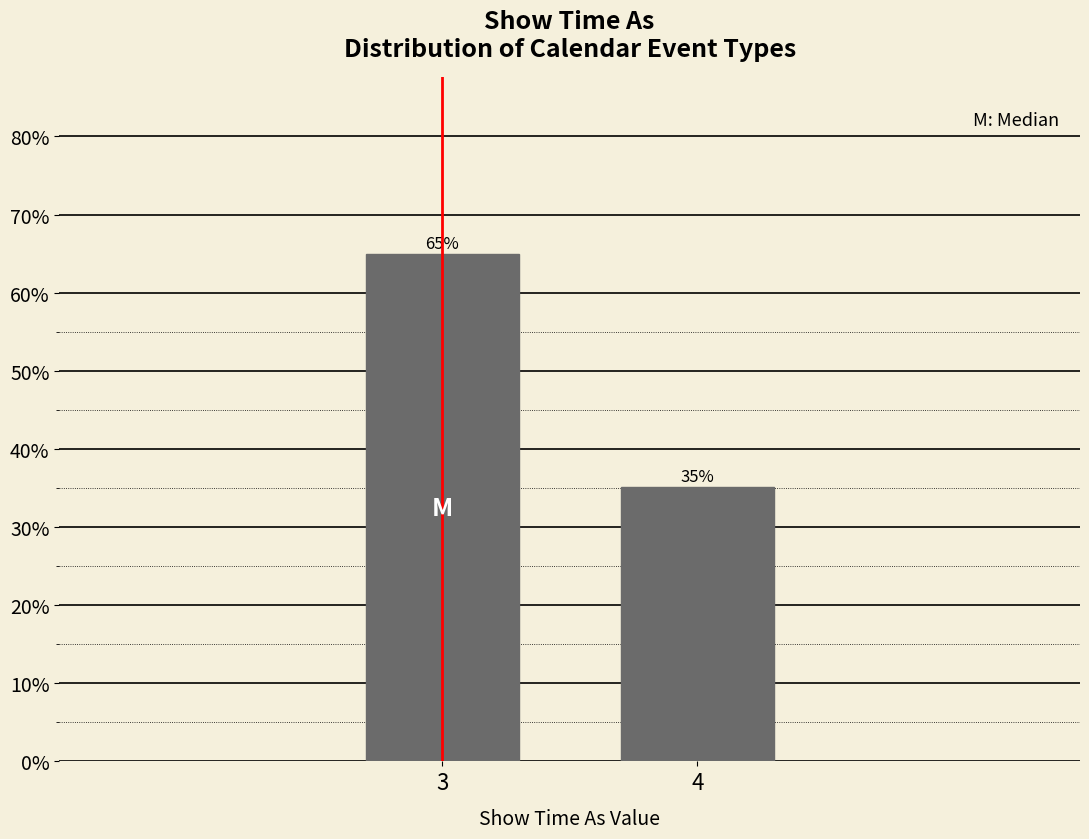

List the labels in order of value, smallest first.

4, 3